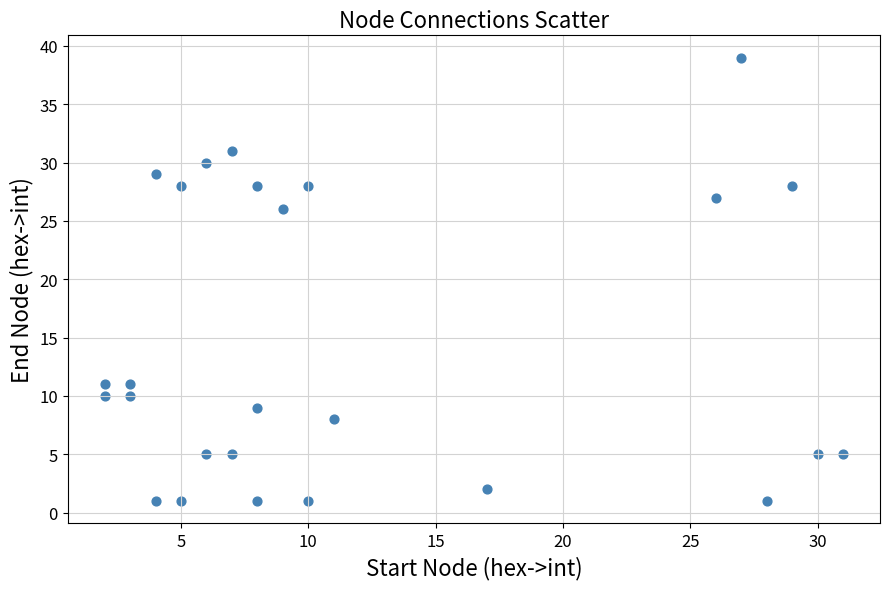

What is the range of X values (max minus min)?

29